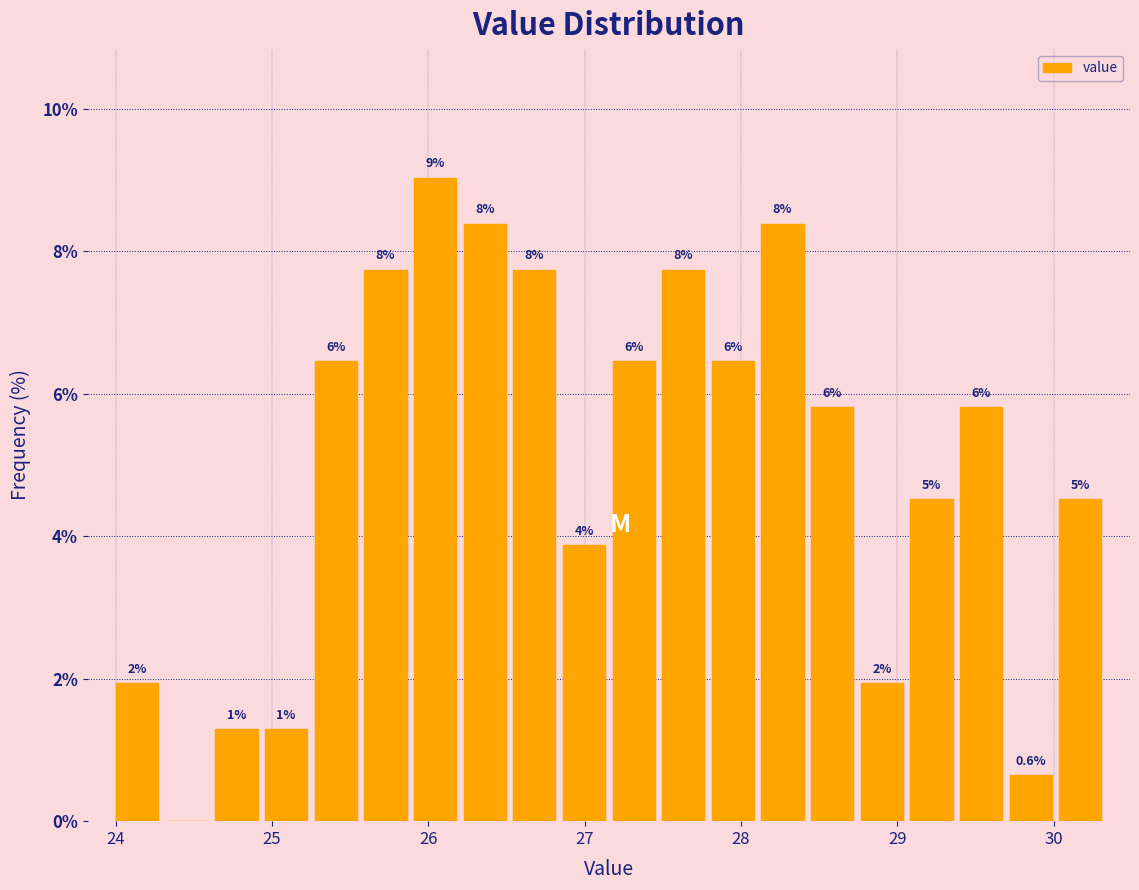

Read against the x-axis, roughly where is the centre of the tallest bar?

26.0